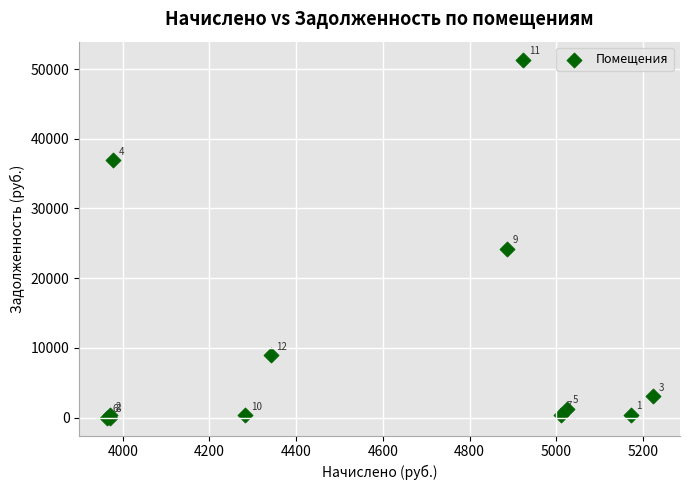

What Y value in the scatter plot is closest to 25679?

24212.2